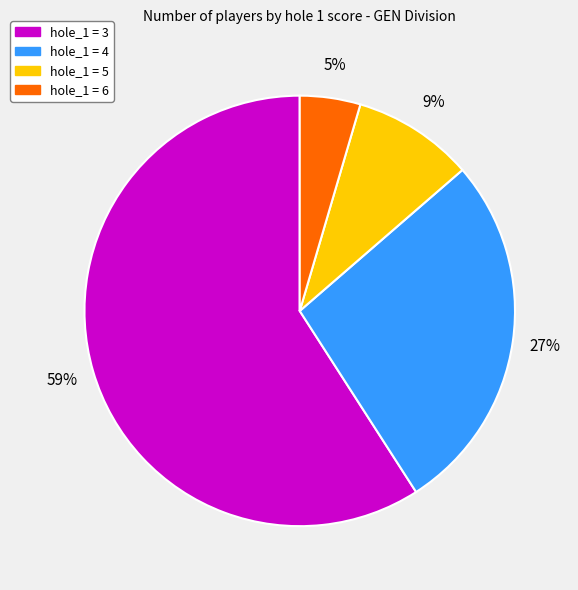

To the nearest percent, what is the average slice percentage?

25%